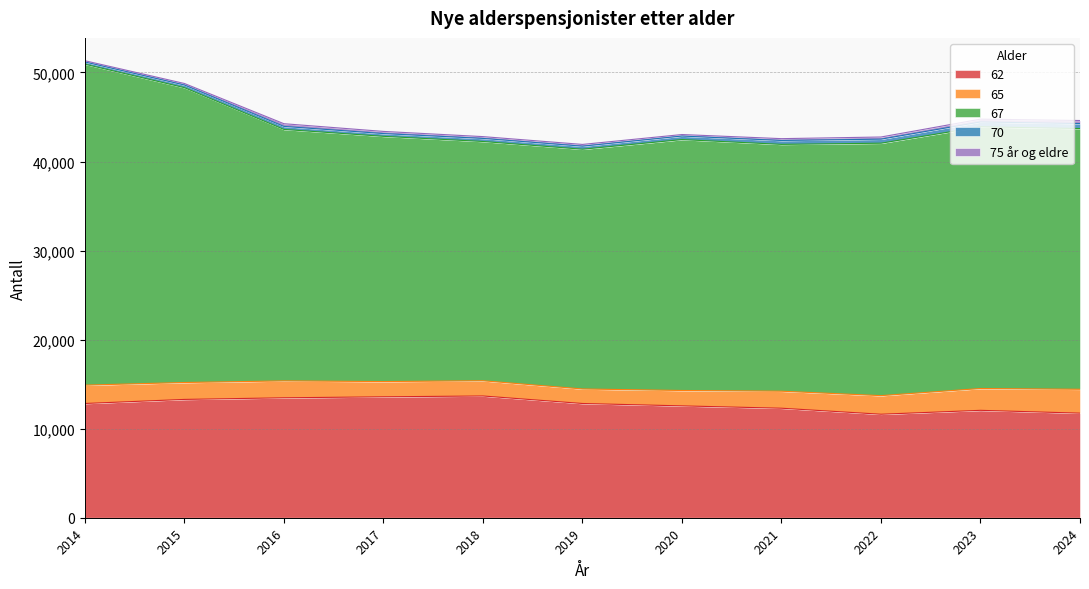

True or false: 75 år og eldre has a value of 426 at 2022.

False